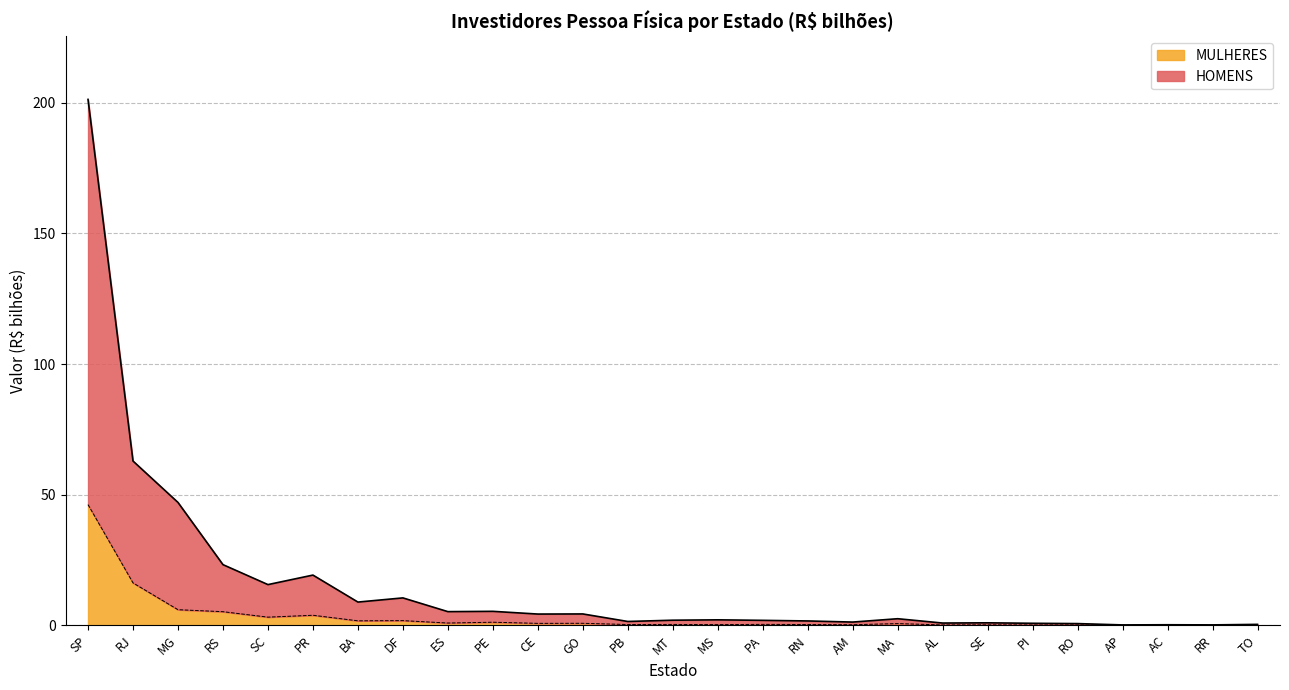

At which category does the chart reach its peak across all series?

SP